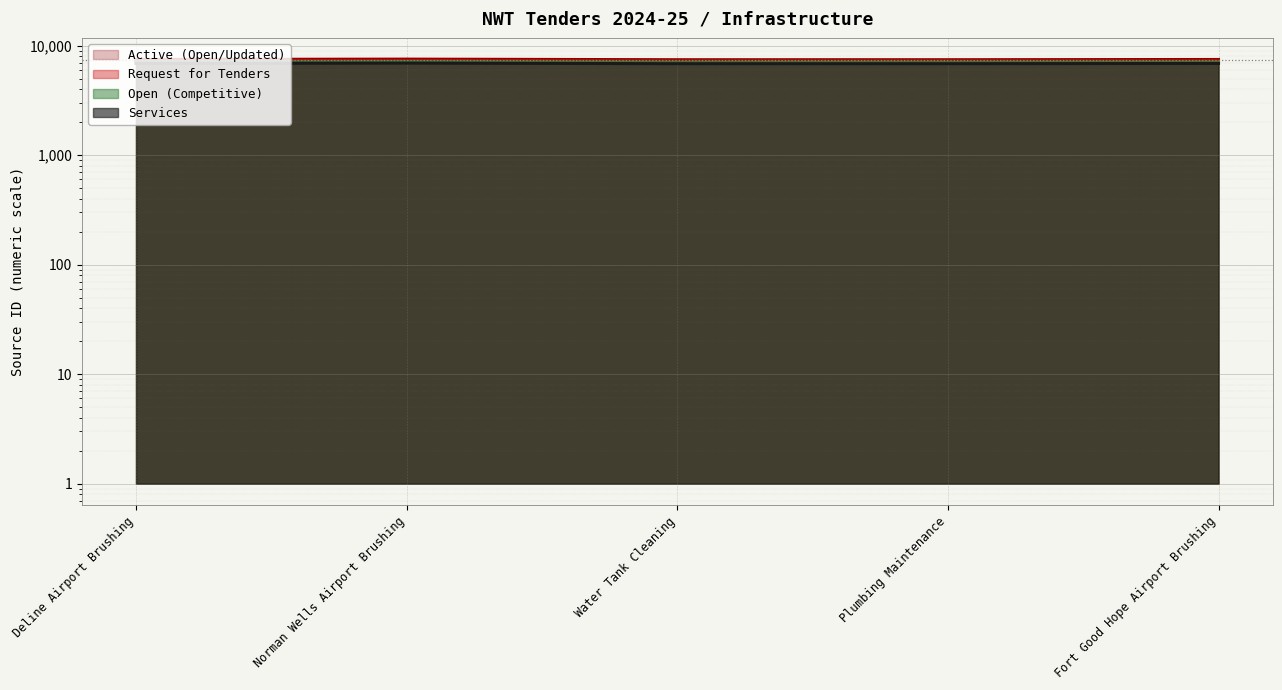

The value of Services at Norman Wells Airport Brushing is 9901. True or false?

False